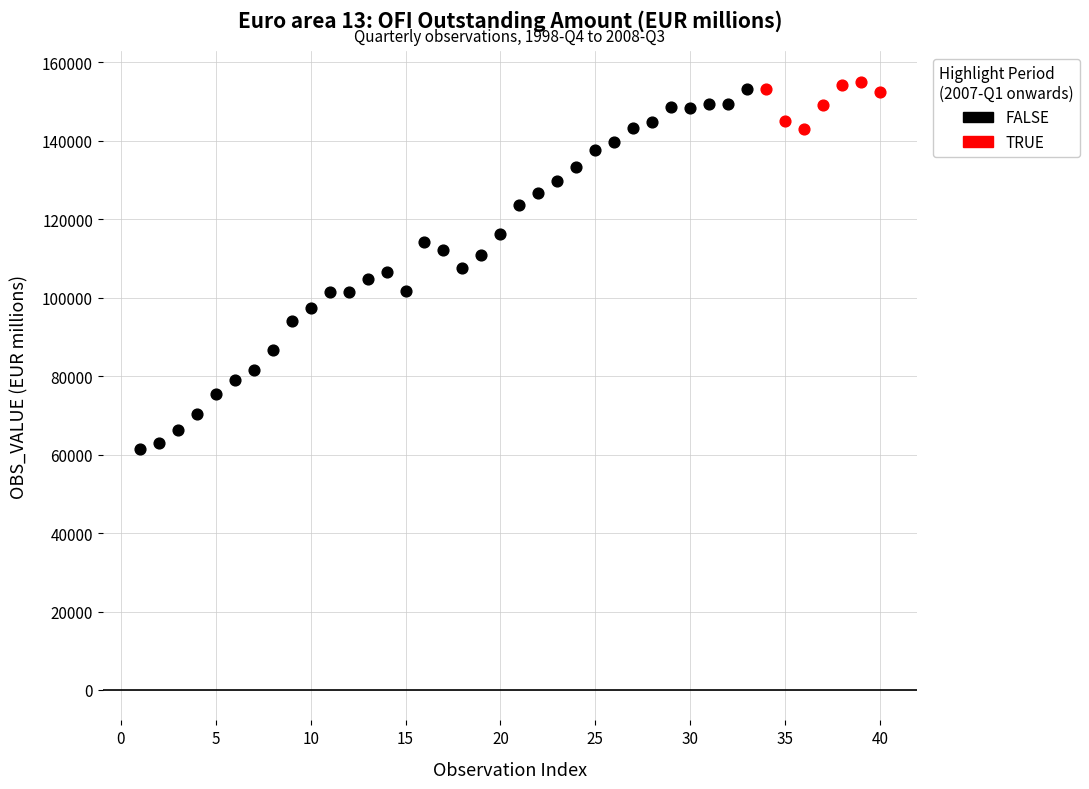

Which series reaches the minimum Y coordinate?

FALSE